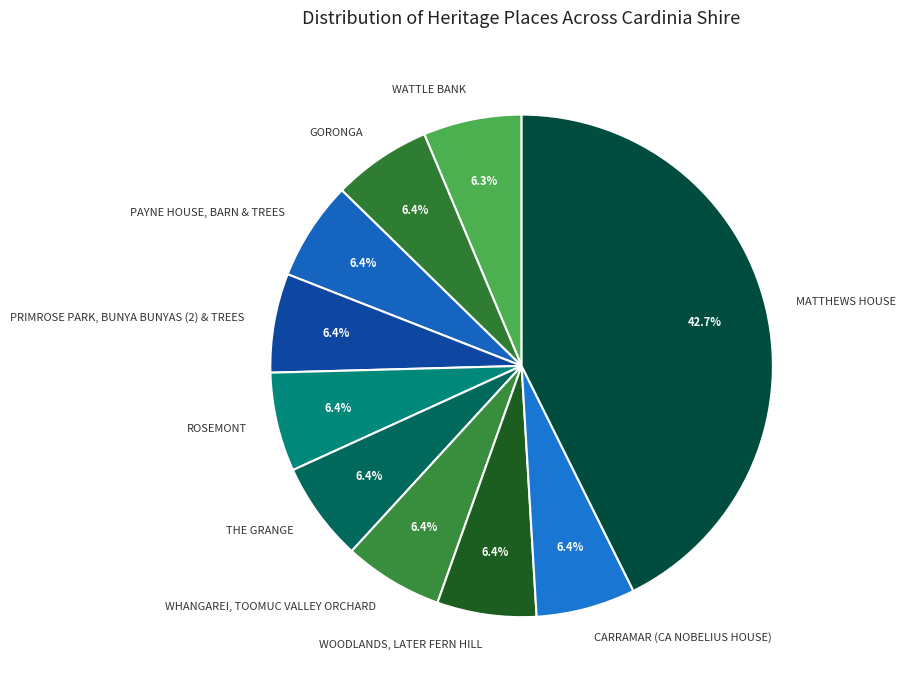

The WHANGAREI, TOOMUC VALLEY ORCHARD slice represents 6% of the pie. True or false?

True